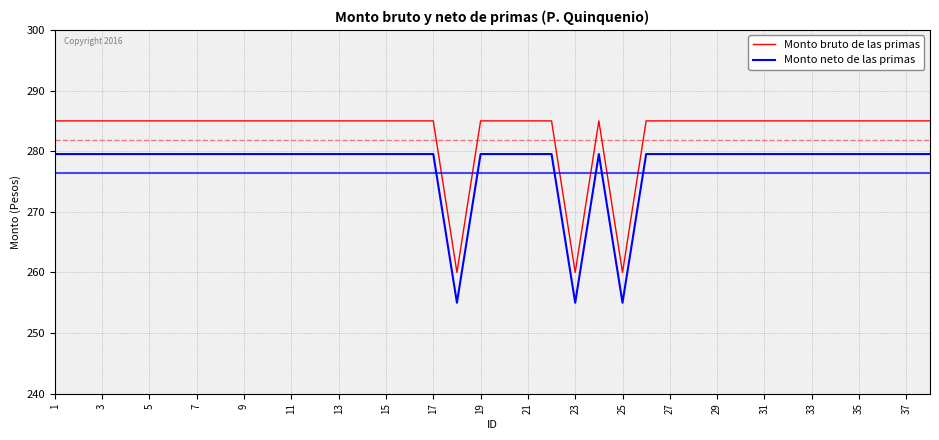

Is this an area chart (filled region under the line)?

No